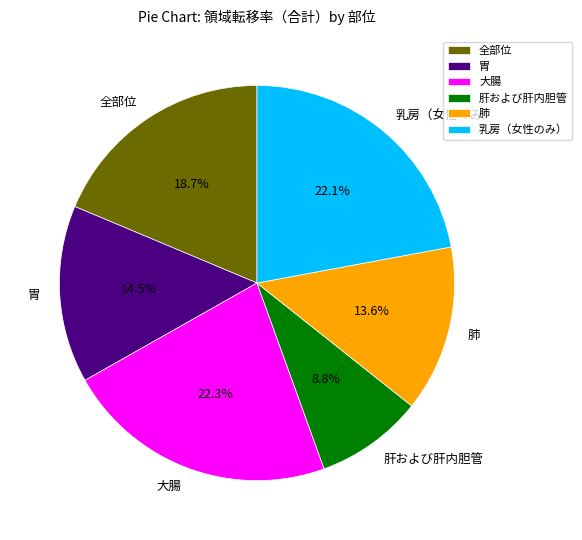

Is the sum of 肺 and 乳房（女性のみ） greater than half?

No